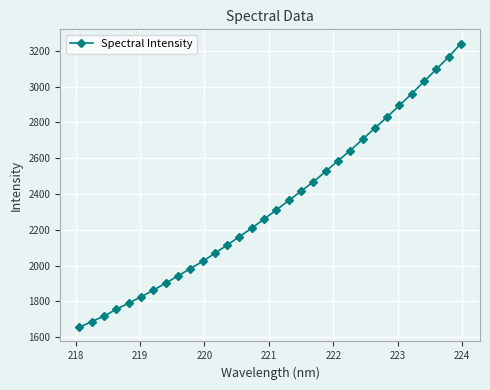

Is this an area chart (filled region under the line)?

No